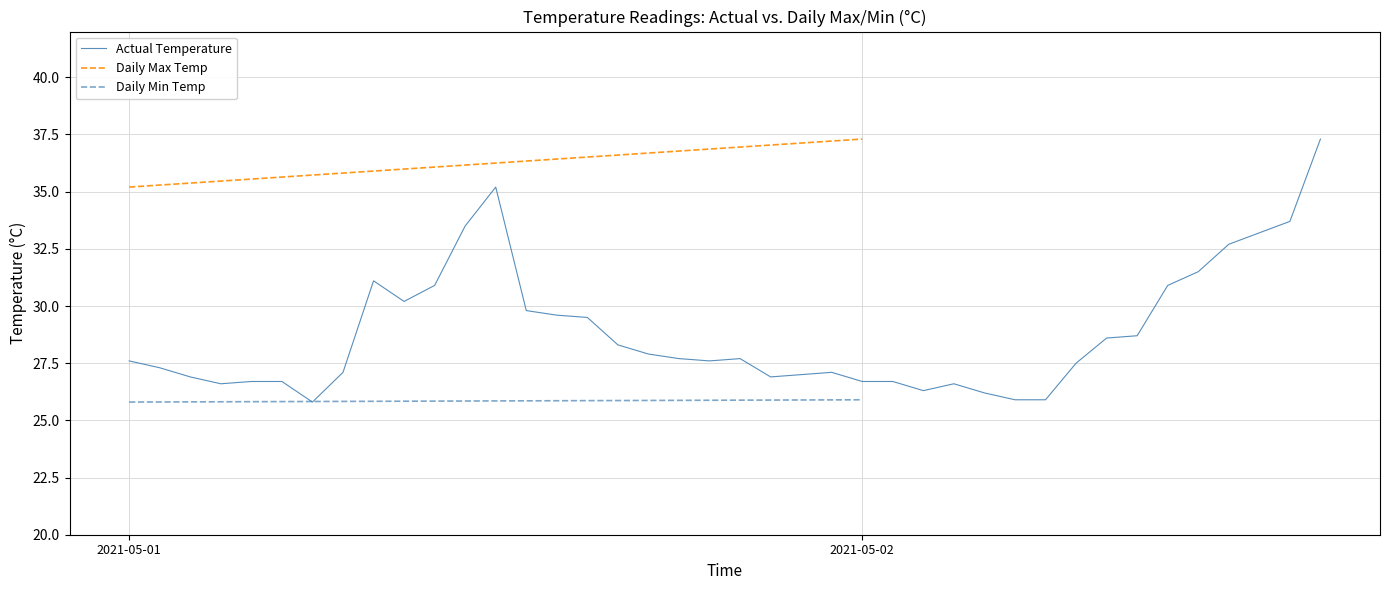

True or false: Daily Max Temp and Daily Min Temp cross at least once.

False